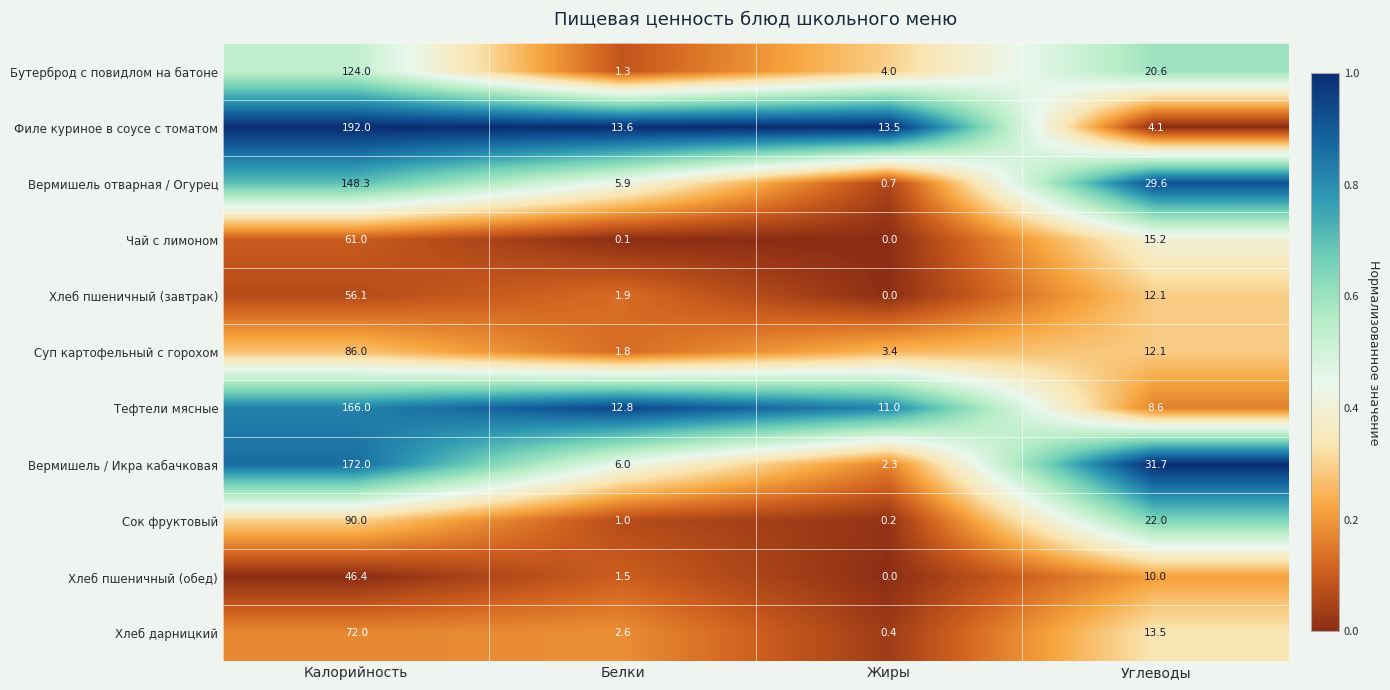

What is the sum of the Сок фруктовый values at Калорийность and Углеводы?

112.0